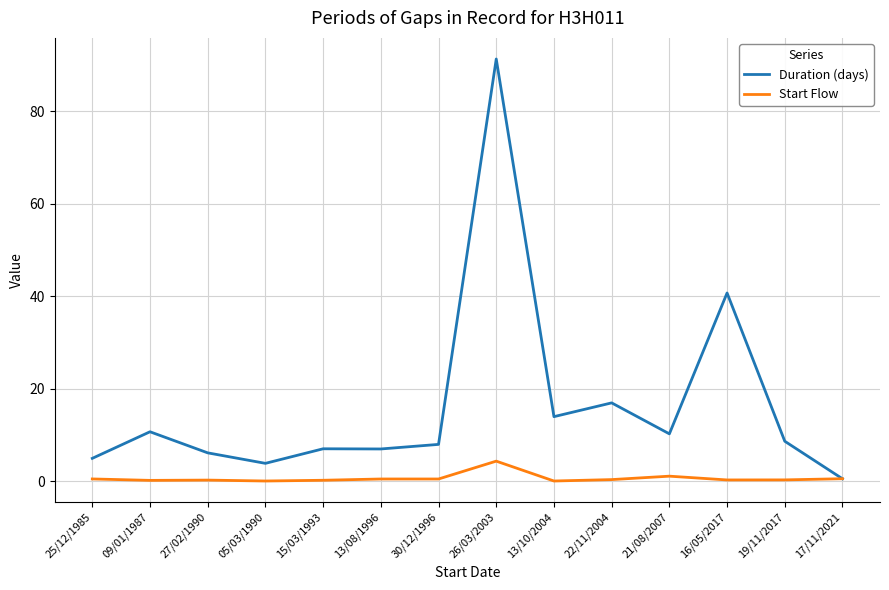

Is it true that Duration (days) equals 6.9 at 13/08/1996?

True